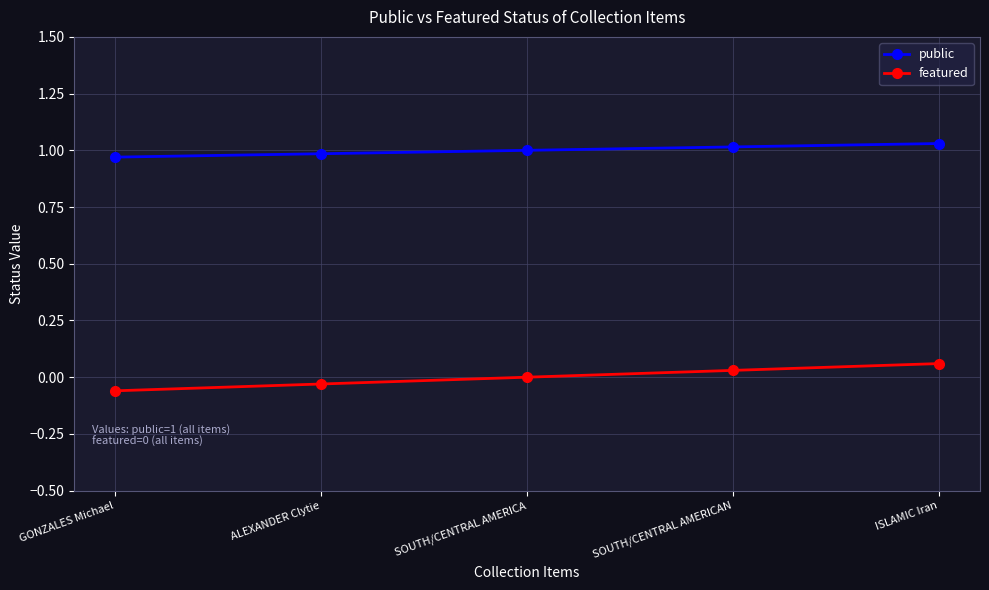

True or false: featured has more than 2 points higher than both neighbors.

False